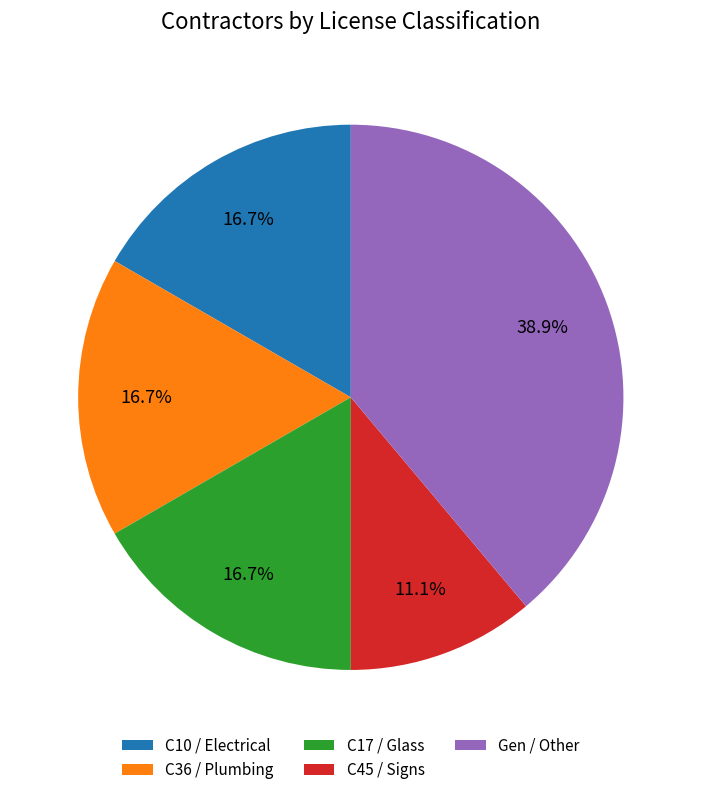

Is the sum of Gen / Other and C36 / Plumbing greater than half?

Yes